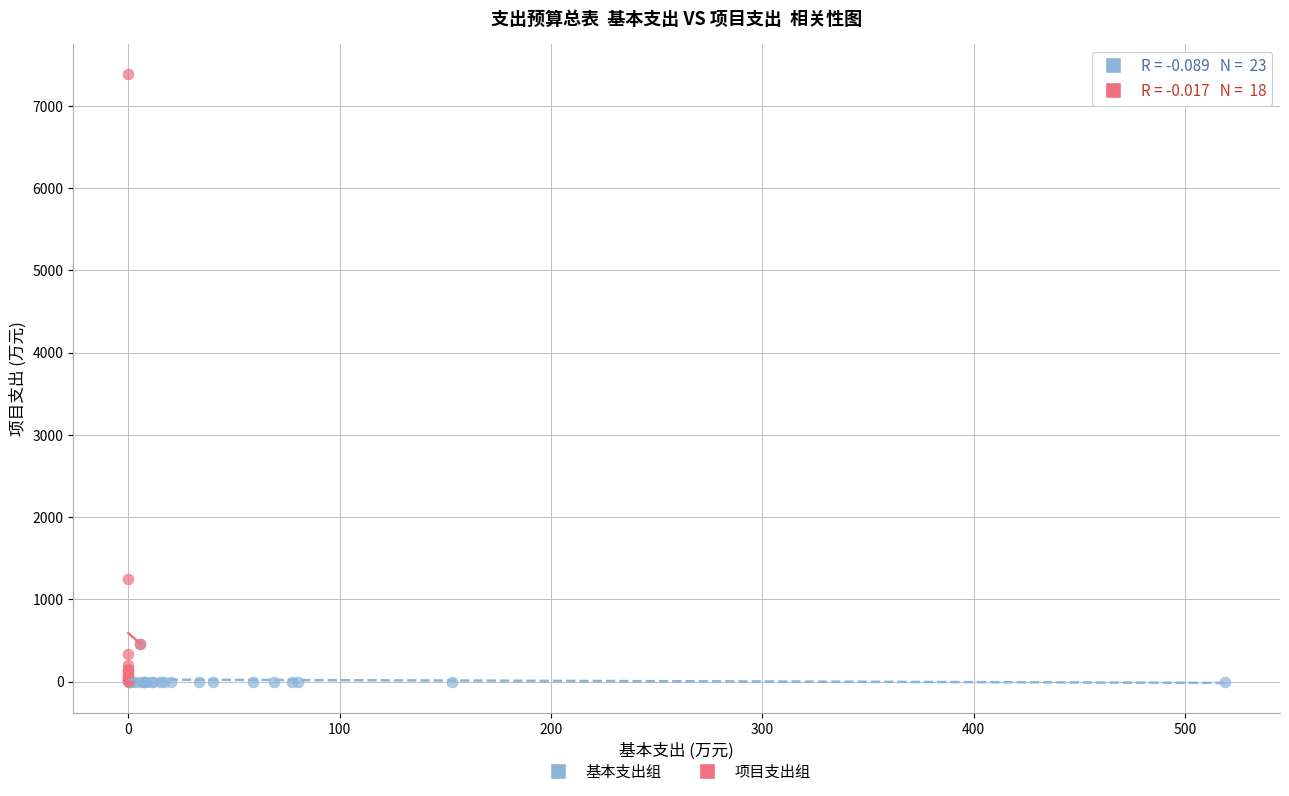

Which series contains the highest Y value?

项目支出组